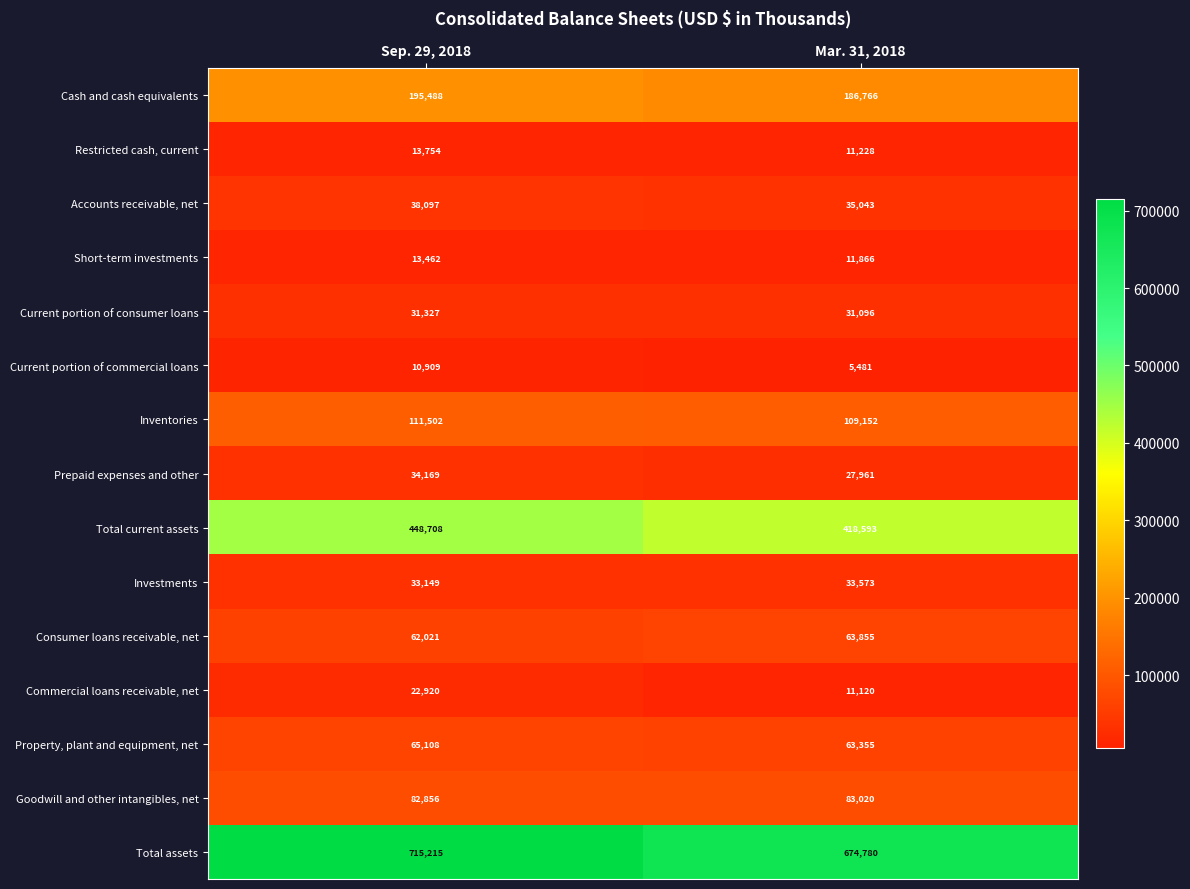

The value of Cash and cash equivalents at Sep. 29, 2018 is 307663. True or false?

False